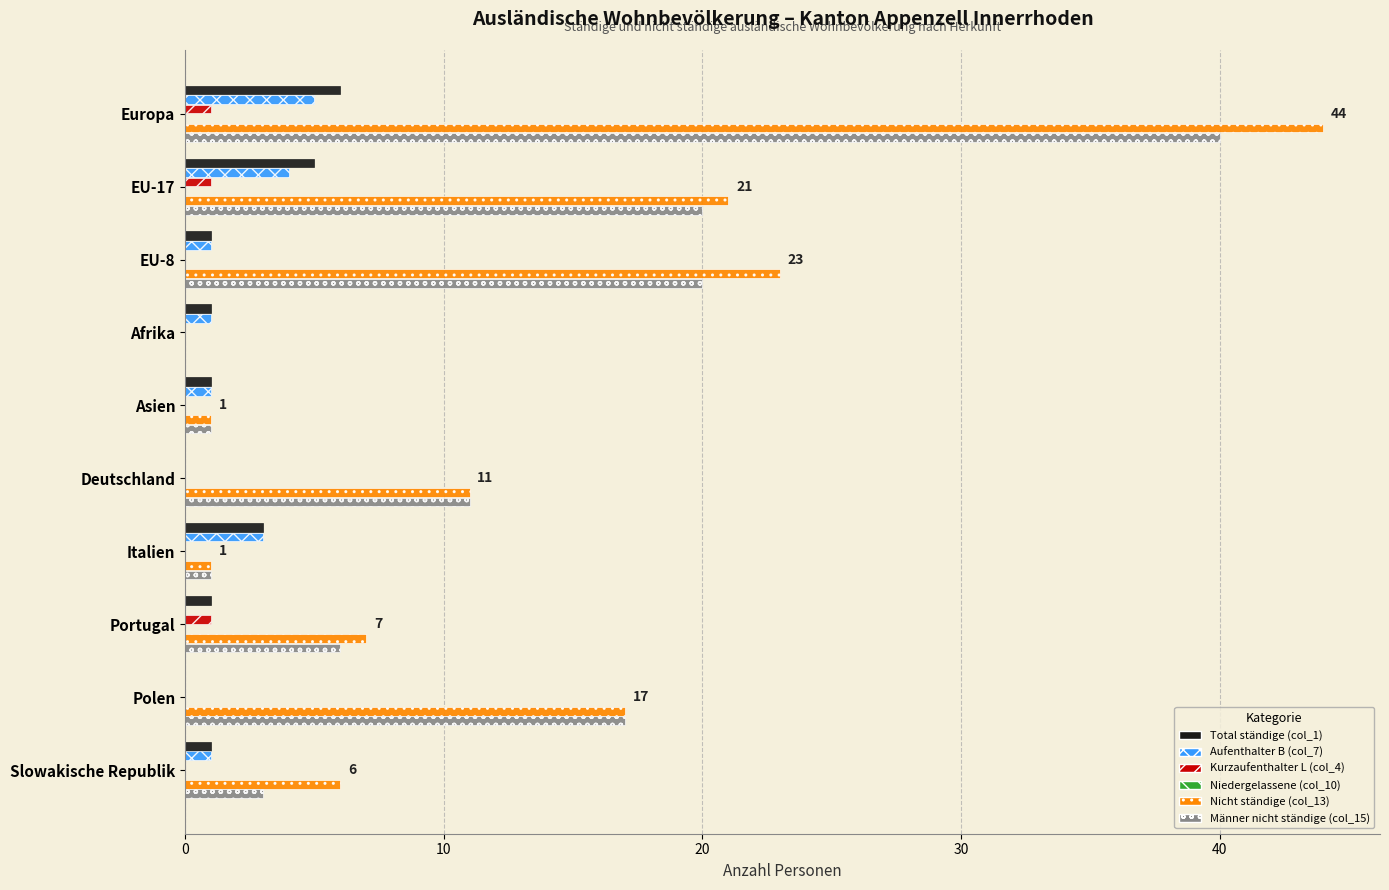

Where is Total ständige (col_1) nearest to the value 3?

Italien